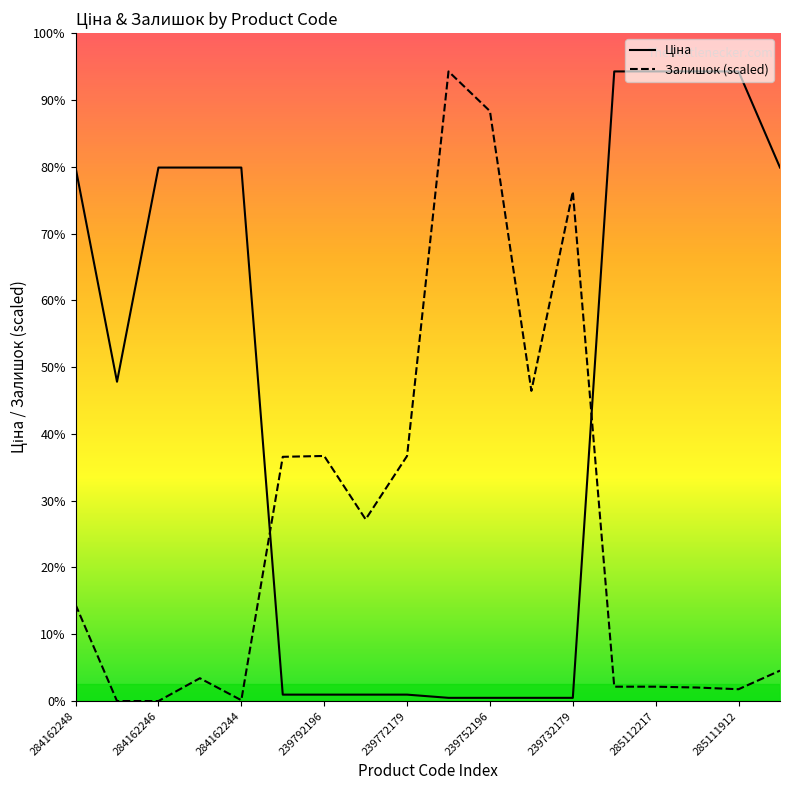

Does the chart have visible grid lines?

No